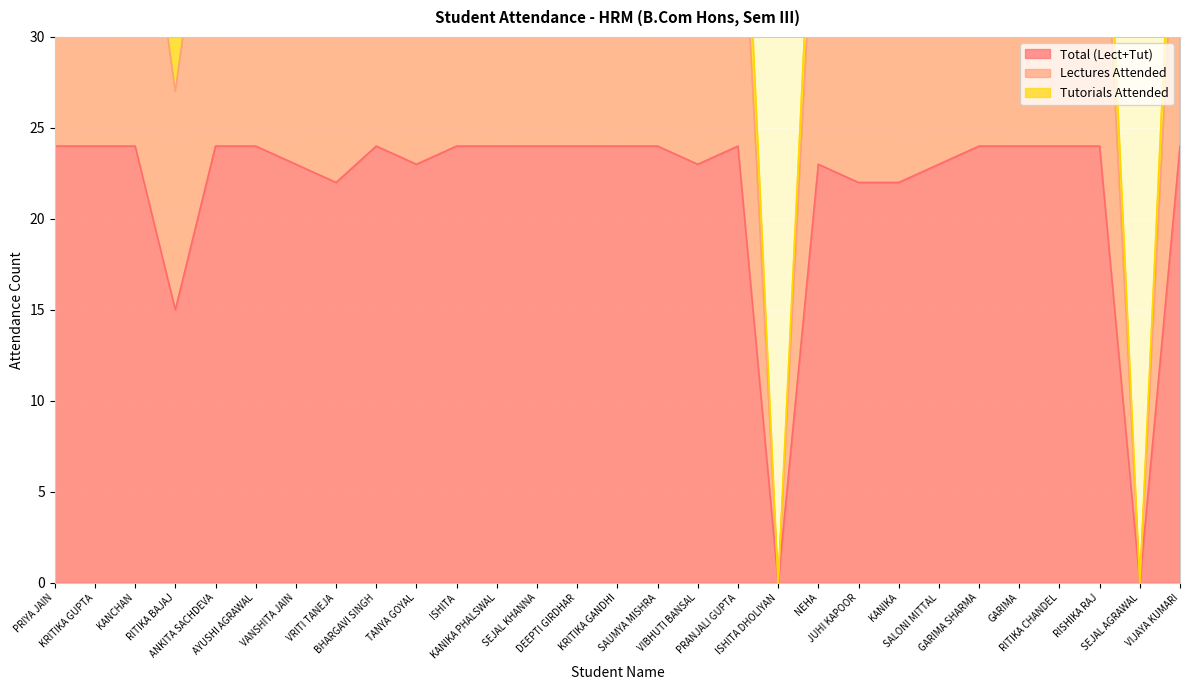

What is the label of the 20th point from the left?

NEHA